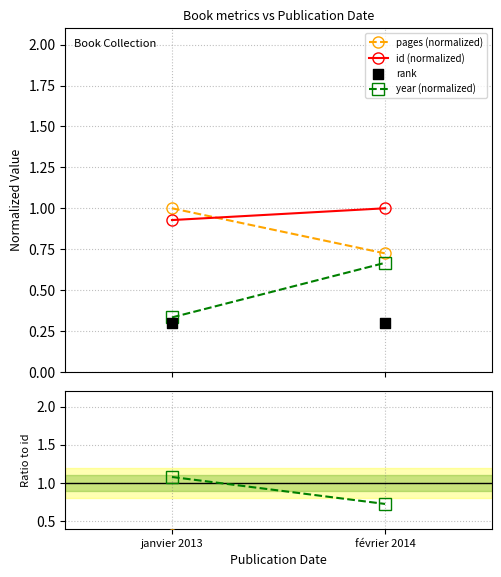

At how many categories does at least one series exceed 0?

2